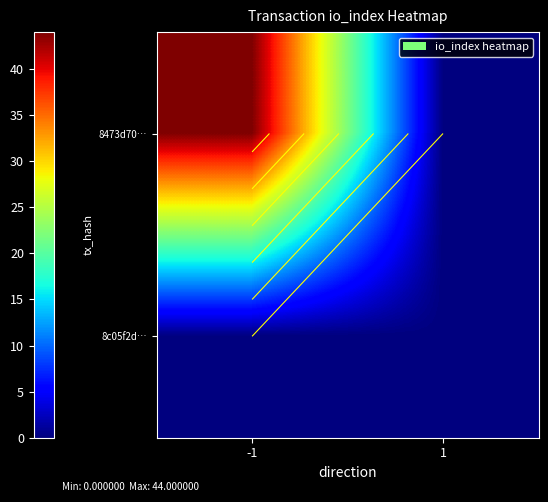

At which label is 8473d70… closest to 22?

-1